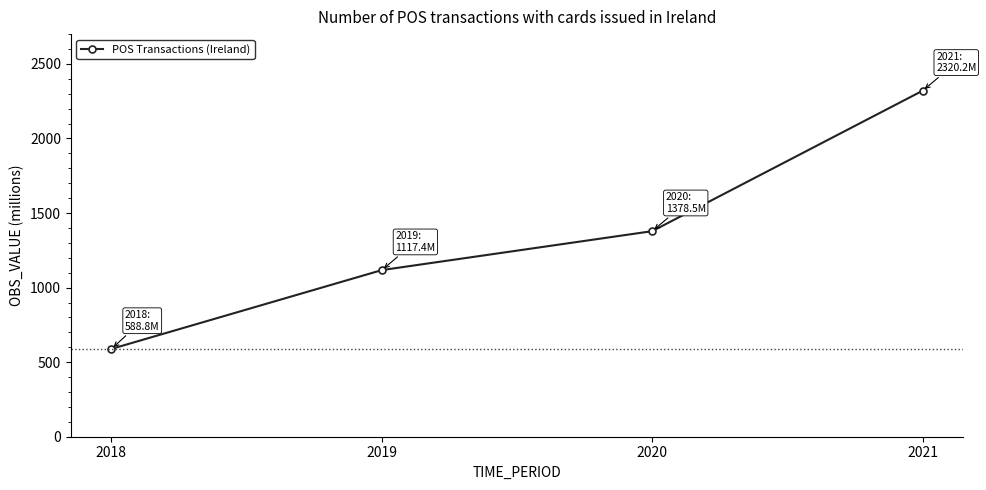

Where does the data first go above 1378?

2020